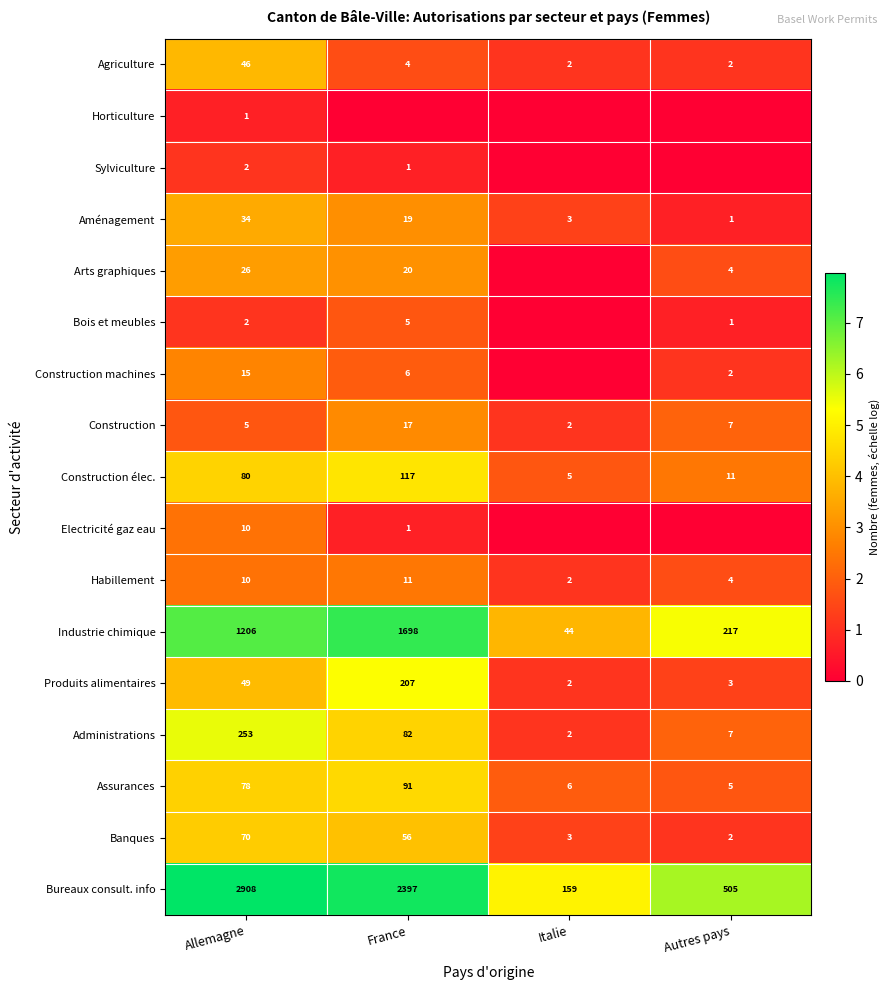

Which has a higher value, Autres pays or Allemagne?

Allemagne